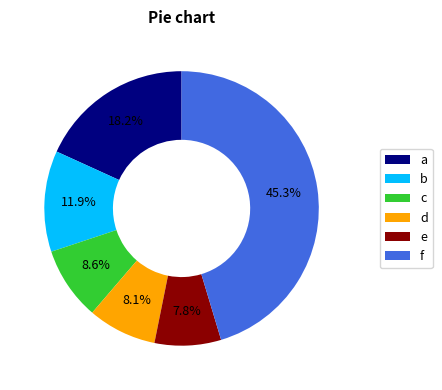

To the nearest percent, what is the difference between the largest and smallest slice percentages?

38%